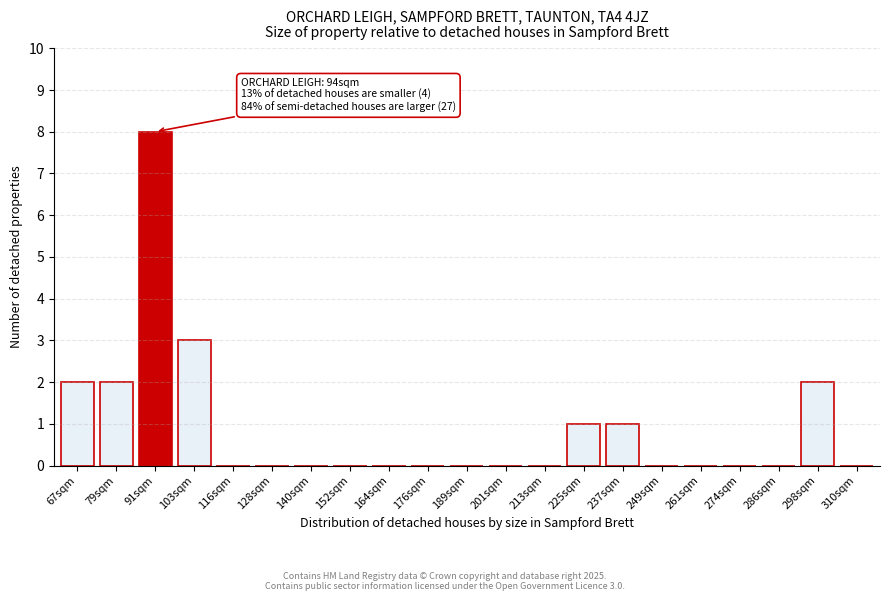

Reading left to right, list all the values displayed in this chart.

67sqm=2	79sqm=2	91sqm=8	103sqm=3	116sqm=0	128sqm=0	140sqm=0	152sqm=0	164sqm=0	176sqm=0	189sqm=0	201sqm=0	213sqm=0	225sqm=1	237sqm=1	249sqm=0	261sqm=0	274sqm=0	286sqm=0	298sqm=2	310sqm=0